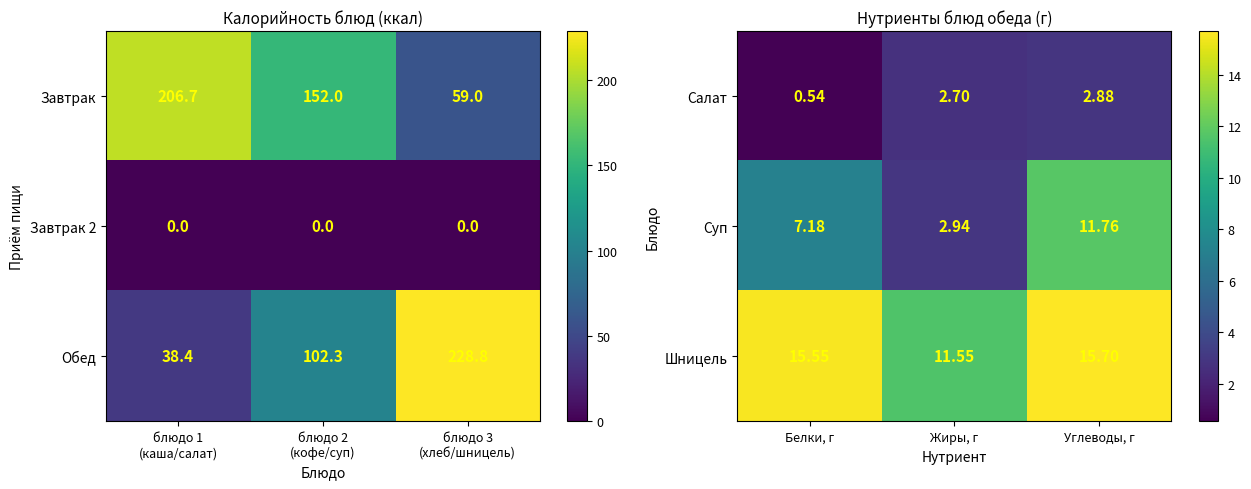

Rank the categories by Салат value from highest to lowest.

Углеводы, г, Жиры, г, Белки, г